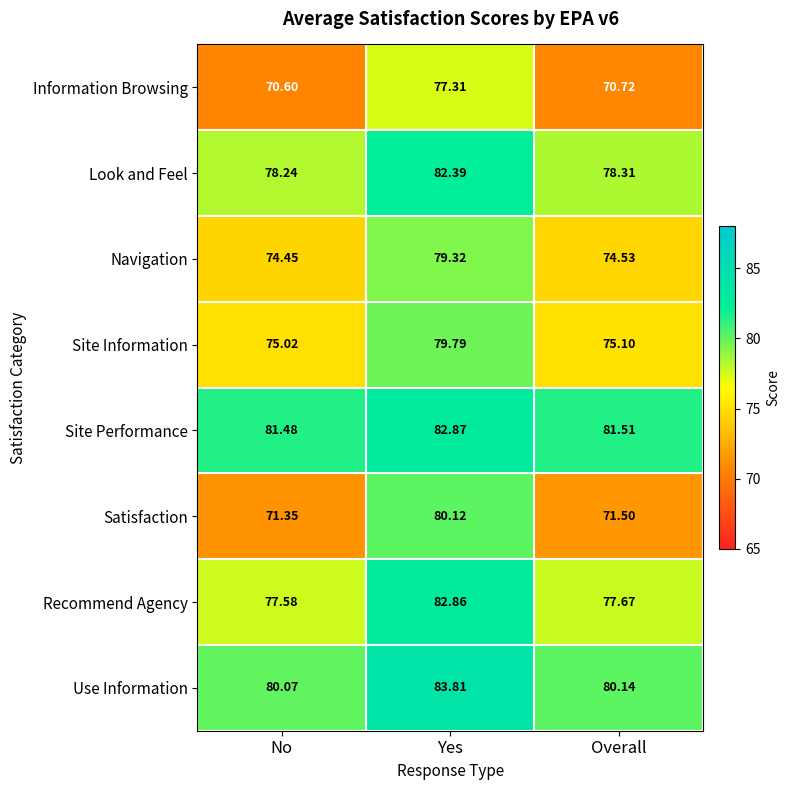

Where is Look and Feel nearest to the value 80?

Overall